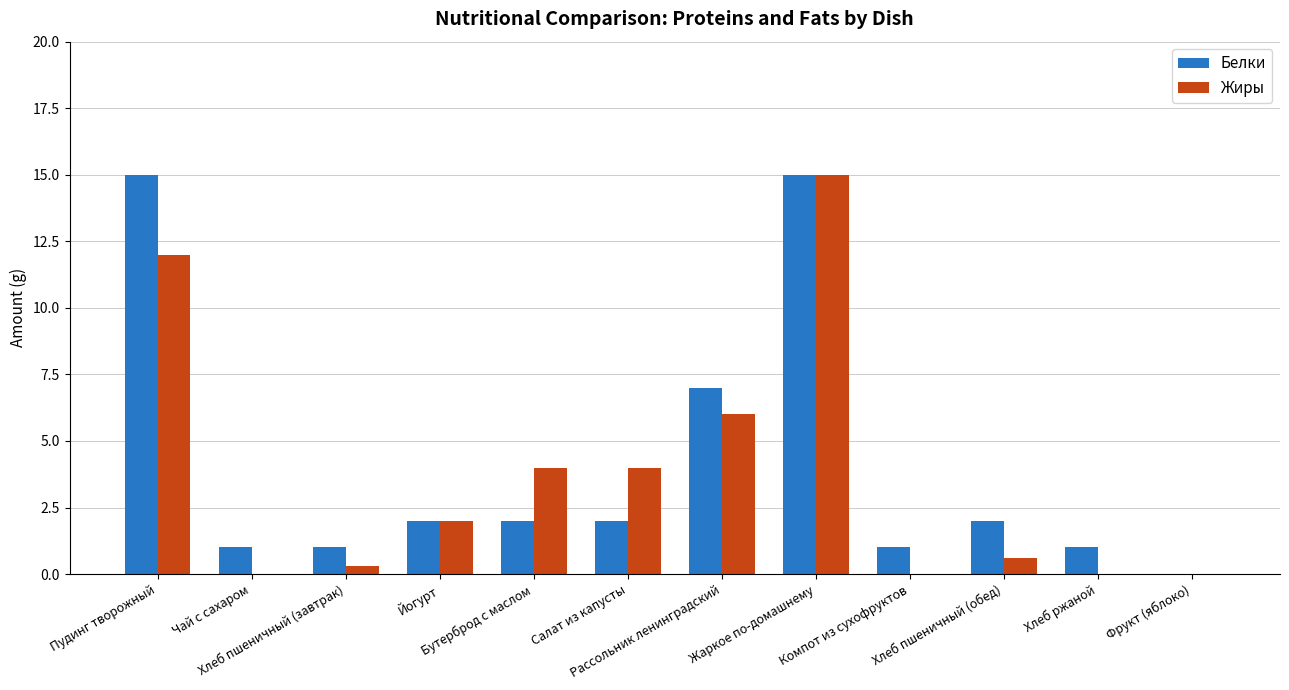

Reading left to right, what are all the values shown in this chart?

Белки: 15.0	1.0	1.0	2.0	2.0	2.0	7.0	15.0	1.0	2.0	1.0	0.0
Жиры: 12.0	0.0	0.3	2.0	4.0	4.0	6.0	15.0	0.0	0.6	0.0	0.0